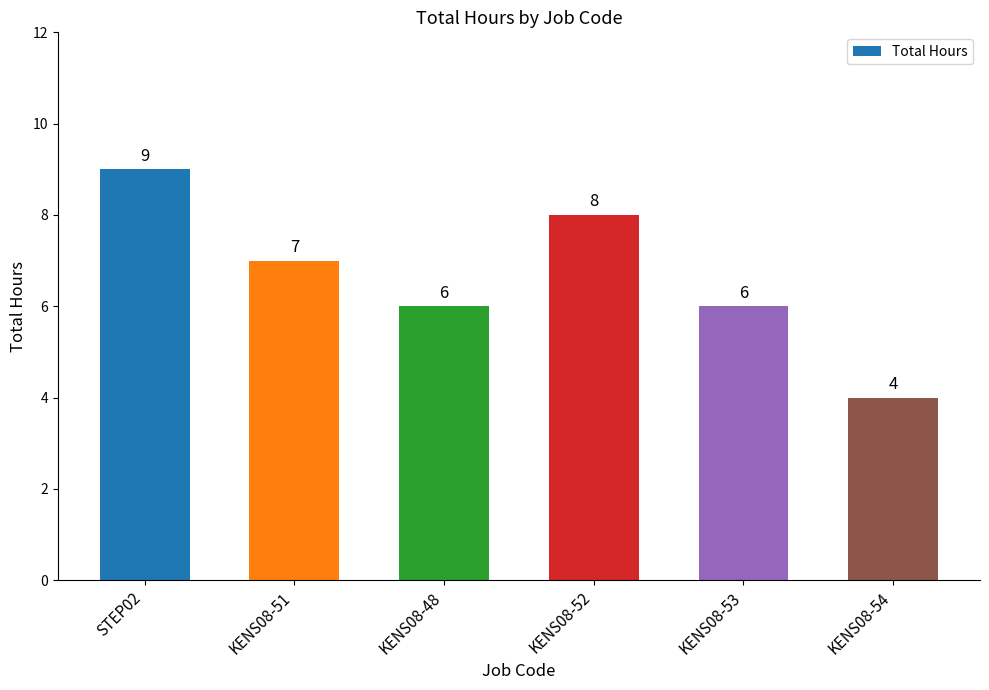

What is the difference between the maximum and minimum values?

5